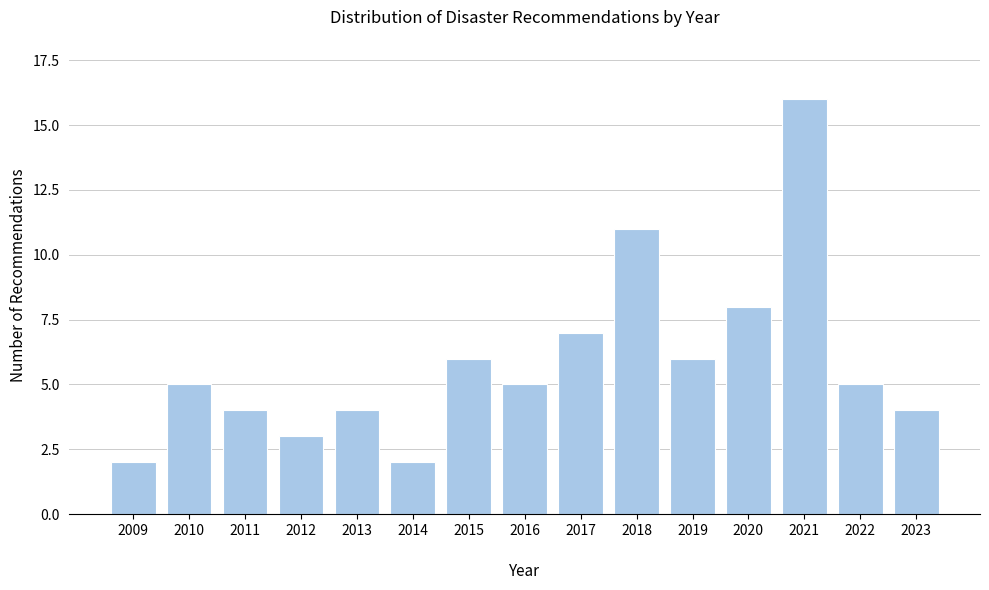

Reading left to right, what are all the values shown in this chart?

2009=2	2010=5	2011=4	2012=3	2013=4	2014=2	2015=6	2016=5	2017=7	2018=11	2019=6	2020=8	2021=16	2022=5	2023=4